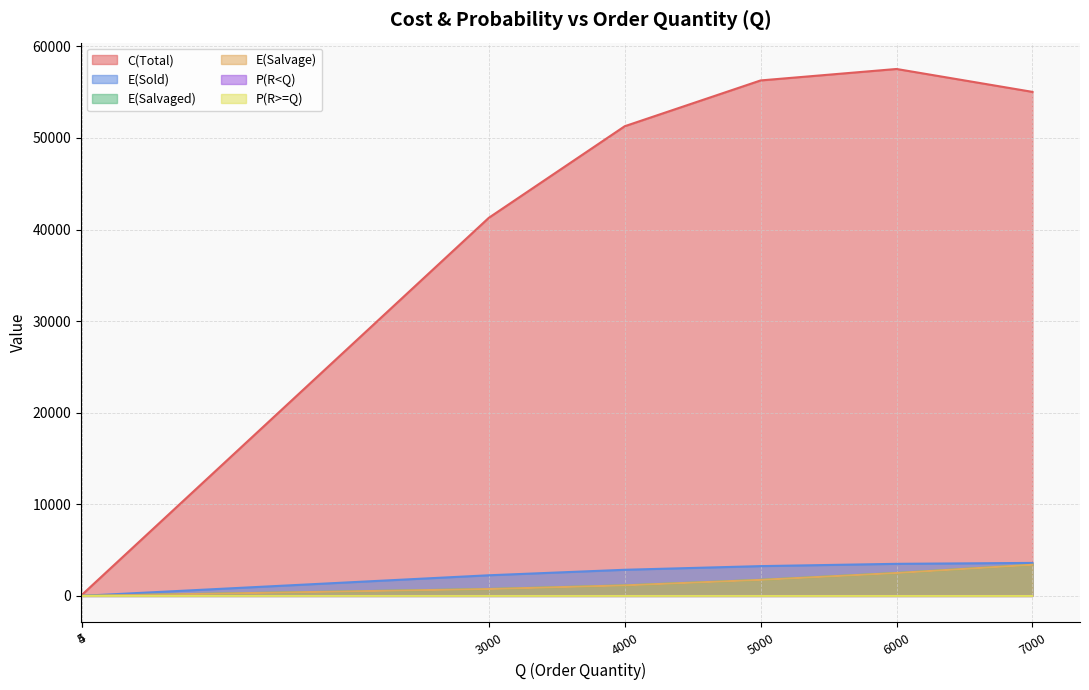

The value of P(R<Q) at 5000 is 0.6. True or false?

True